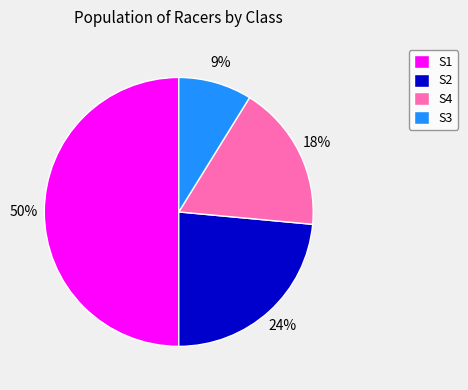

Approximately how many times larger is the value at S4 compared to S2?

0.8